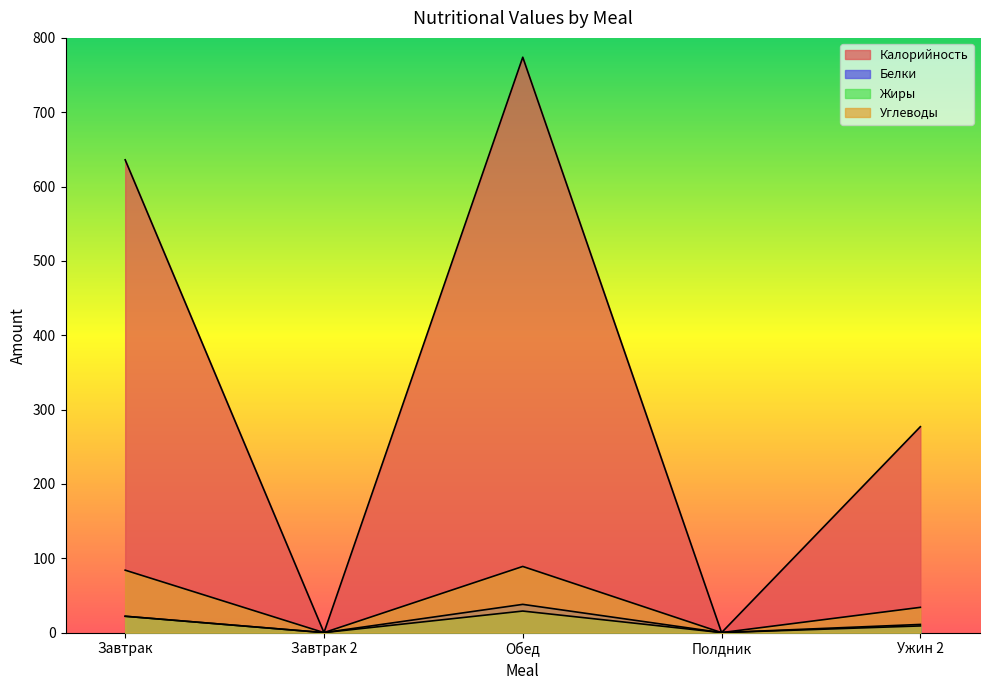

What are all the series names shown in the legend?

Калорийность, Белки, Жиры, Углеводы